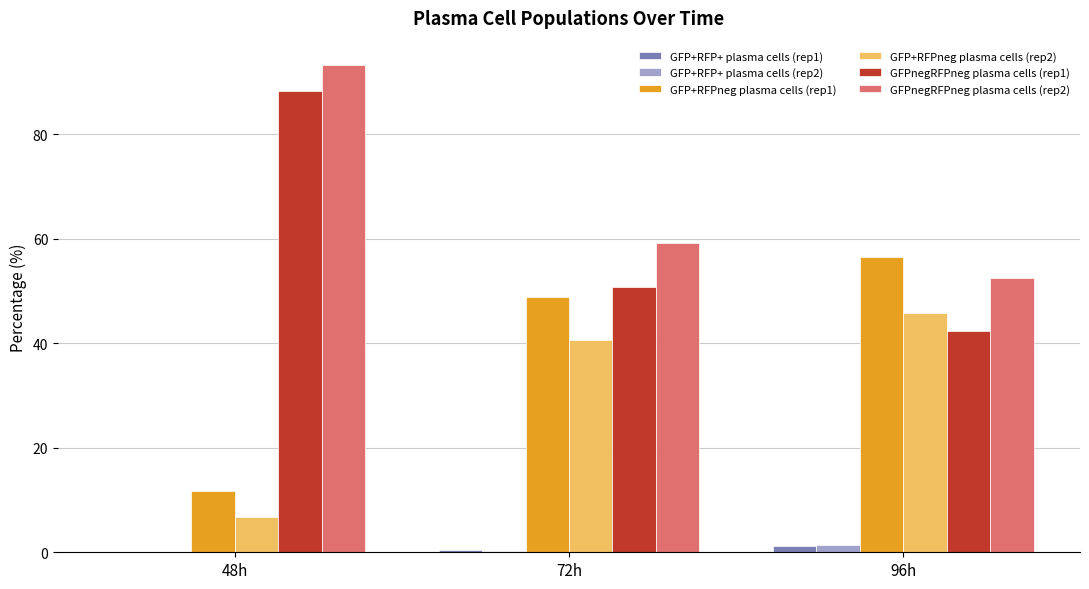

Is it true that GFP+RFP+ plasma cells (rep2) equals 0.0 at 48h?

True